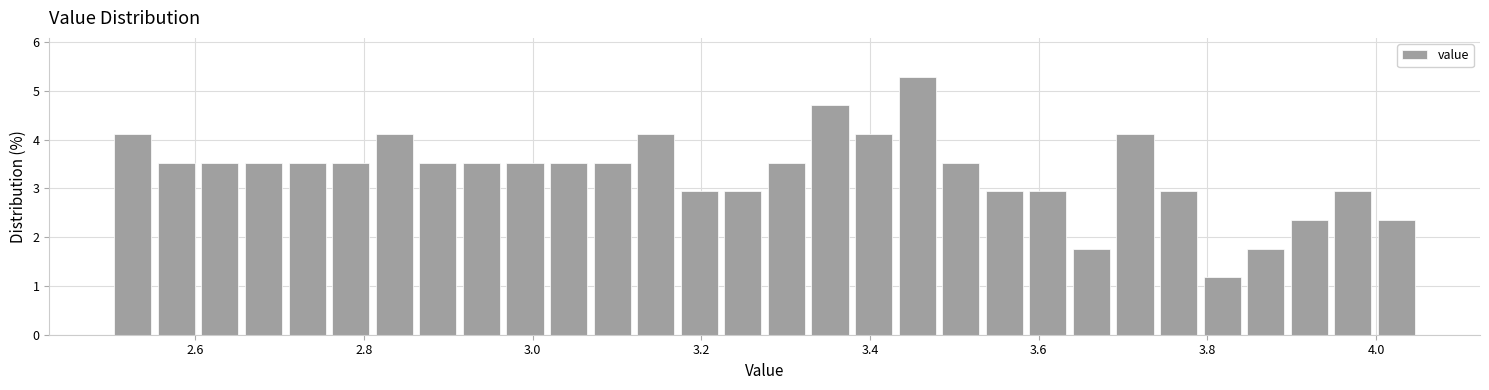

Around what value on the x-axis is the tallest bar? Give the approximate position of its centre, as read against the axis.

3.46